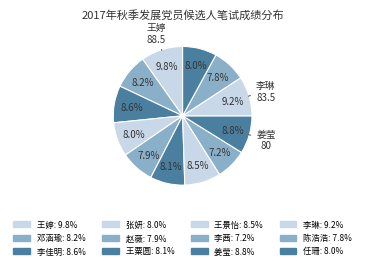

Is there a majority slice in this chart?

No